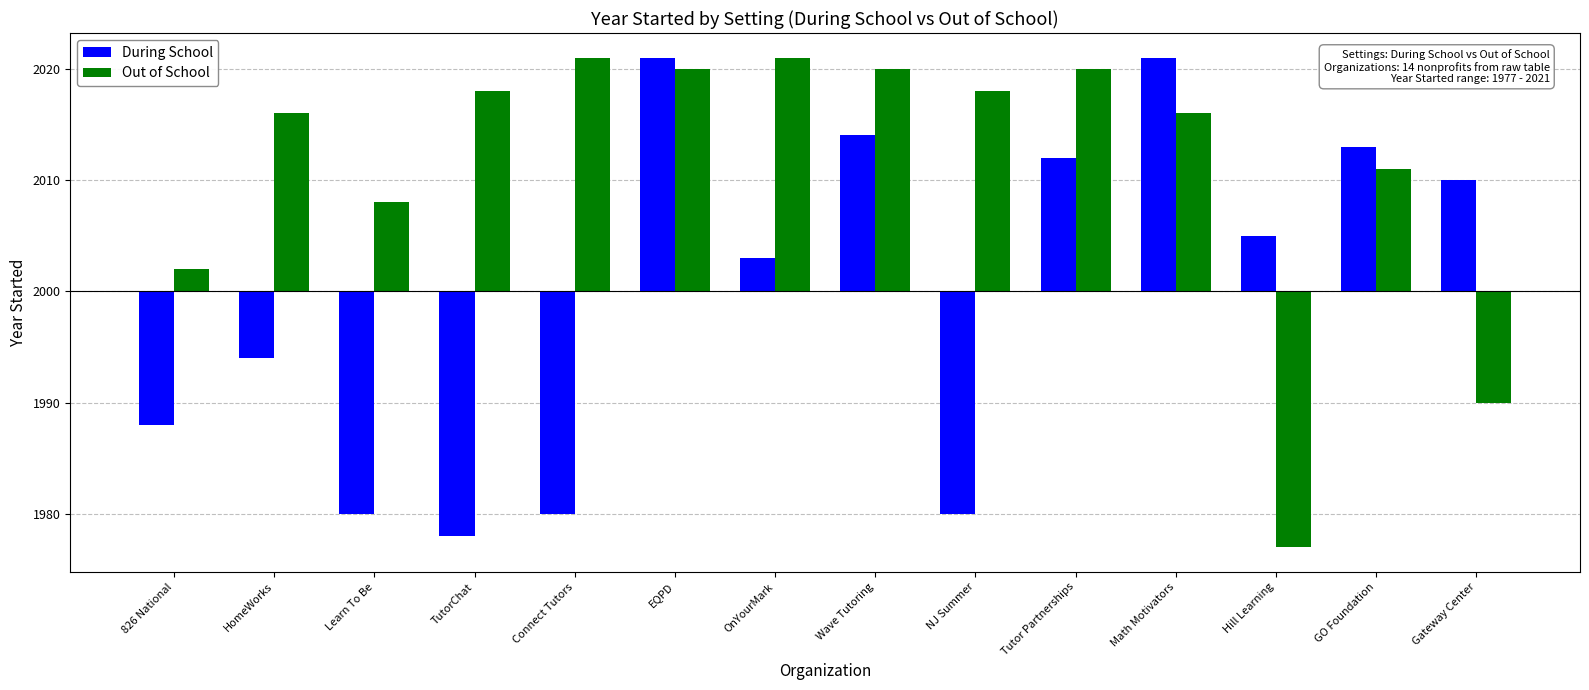

The value of Out of School at HomeWorks is 23. True or false?

False